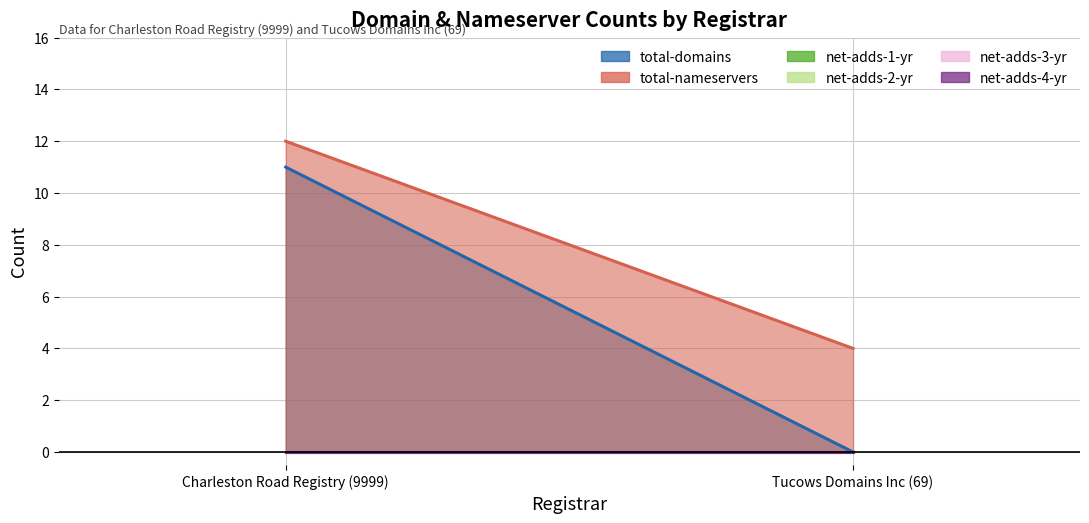

What is the label of the 1st point from the right?

Tucows Domains Inc (69)